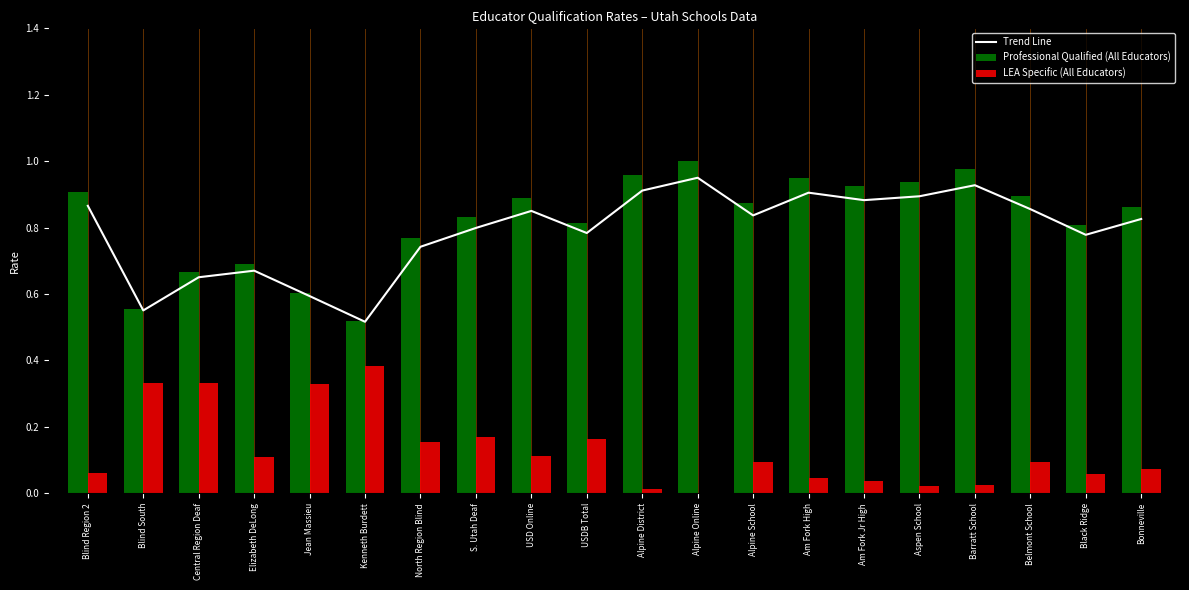

Reading left to right, what are all the values shown in this chart?

Trend Line: Blind Region 2=0.9	Blind South=0.6	Central Region Deaf=0.7	Elizabeth DeLong=0.7	Jean Massieu=0.6	Kenneth Burdett=0.5	North Region Blind=0.7	S. Utah Deaf=0.8	USD Online=0.9	USDB Total=0.8	Alpine District=0.9	Alpine Online=1.0	Alpine School=0.8	Am Fork High=0.9	Am Fork Jr High=0.9	Aspen School=0.9	Barratt School=0.9	Belmont School=0.9	Black Ridge=0.8	Bonneville=0.8
Professional Qualified (All Educators): Blind Region 2=0.9	Blind South=0.6	Central Region Deaf=0.7	Elizabeth DeLong=0.7	Jean Massieu=0.6	Kenneth Burdett=0.5	North Region Blind=0.8	S. Utah Deaf=0.8	USD Online=0.9	USDB Total=0.8	Alpine District=1.0	Alpine Online=1.0	Alpine School=0.9	Am Fork High=0.9	Am Fork Jr High=0.9	Aspen School=0.9	Barratt School=1.0	Belmont School=0.9	Black Ridge=0.8	Bonneville=0.9
LEA Specific (All Educators): Blind Region 2=0.1	Blind South=0.3	Central Region Deaf=0.3	Elizabeth DeLong=0.1	Jean Massieu=0.3	Kenneth Burdett=0.4	North Region Blind=0.2	S. Utah Deaf=0.2	USD Online=0.1	USDB Total=0.2	Alpine District=0.0	Alpine Online=0.0	Alpine School=0.1	Am Fork High=0.0	Am Fork Jr High=0.0	Aspen School=0.0	Barratt School=0.0	Belmont School=0.1	Black Ridge=0.1	Bonneville=0.1